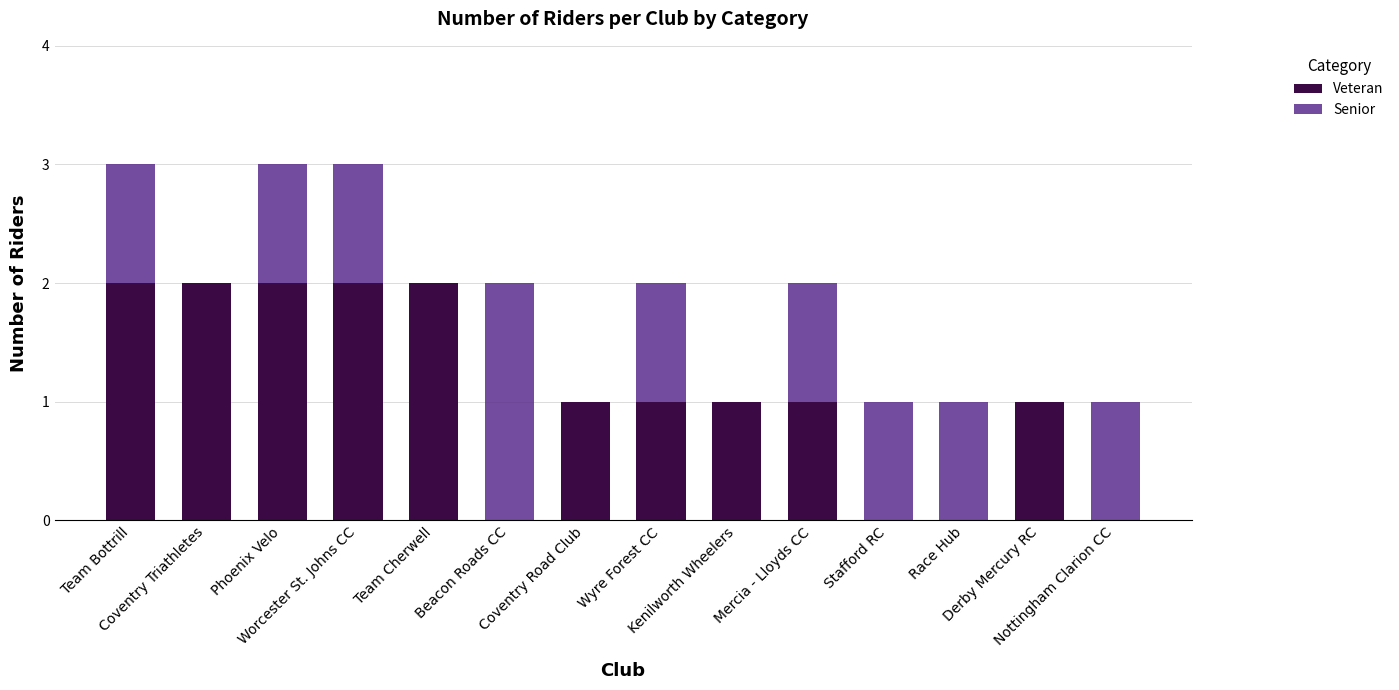

What is the sum of all Veteran values?

15